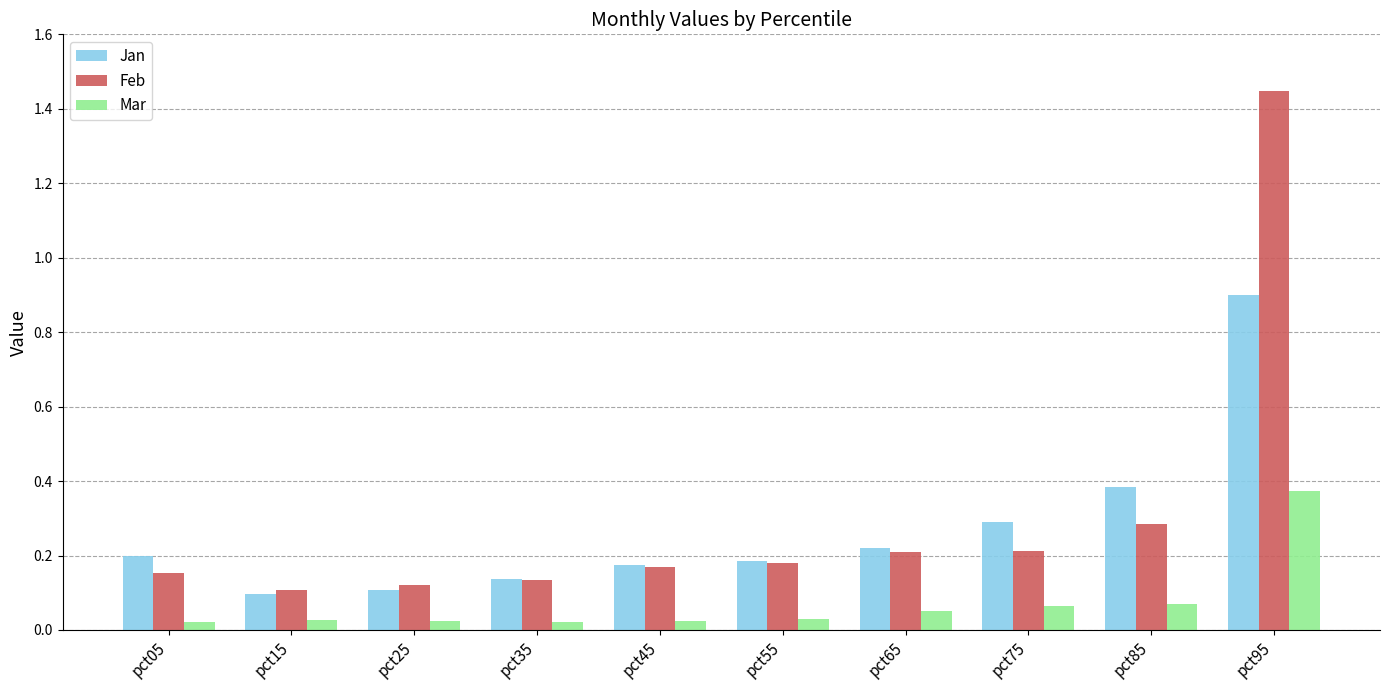

At which category is the sum across all series the highest?

pct95